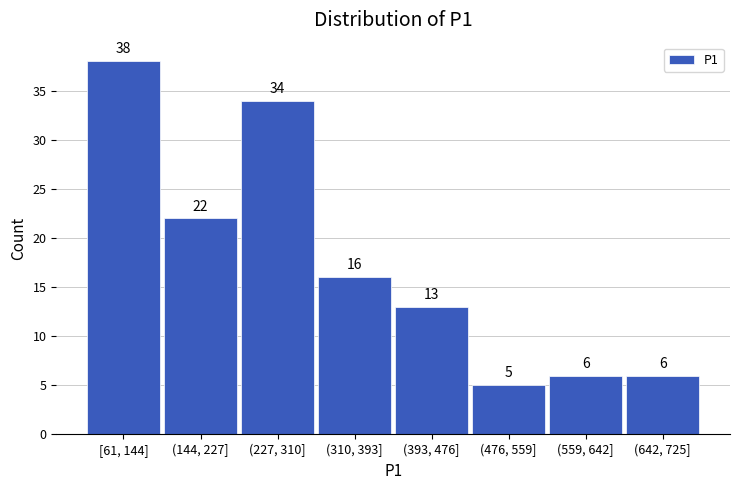

Reading left to right, extract all data points from this chart.

[61, 144]=38	(144, 227]=22	(227, 310]=34	(310, 393]=16	(393, 476]=13	(476, 559]=5	(559, 642]=6	(642, 725]=6